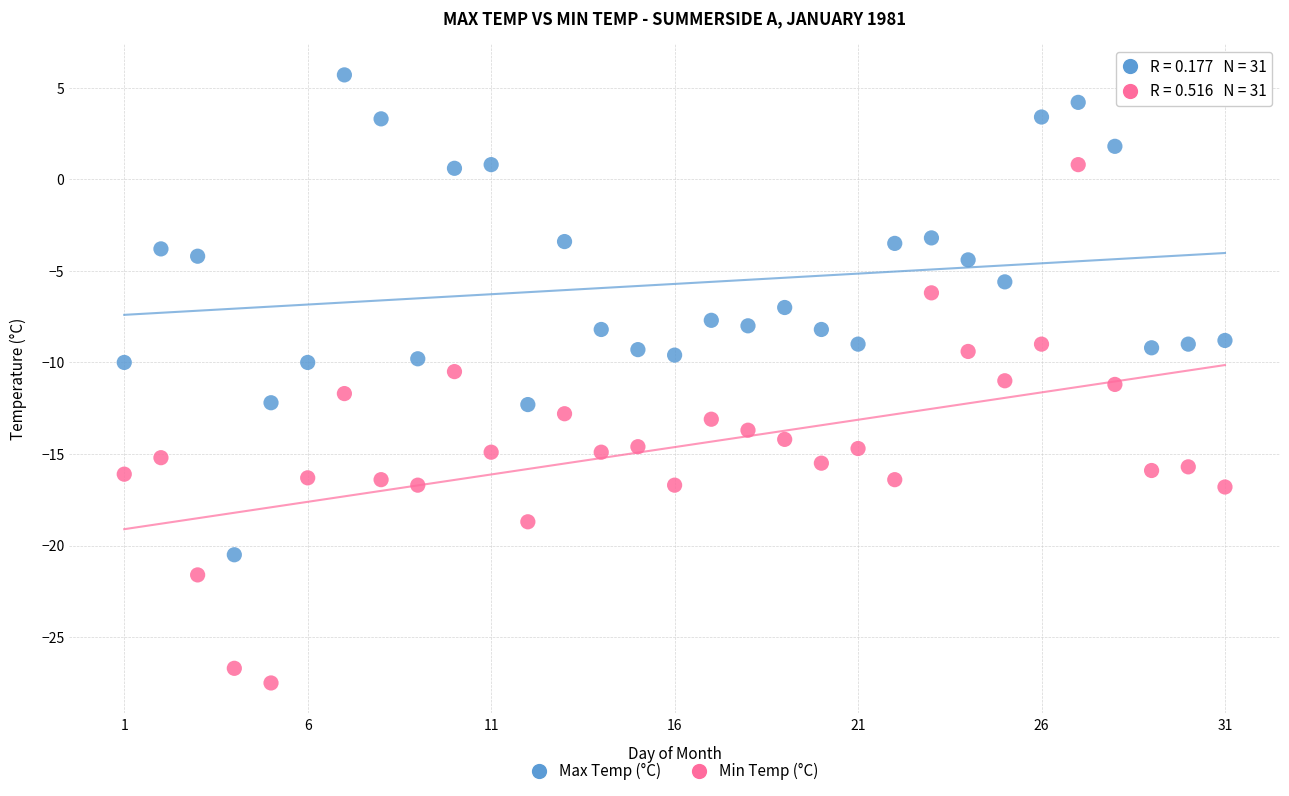

What are all the series names shown in the legend?

Max Temp (°C), Min Temp (°C)